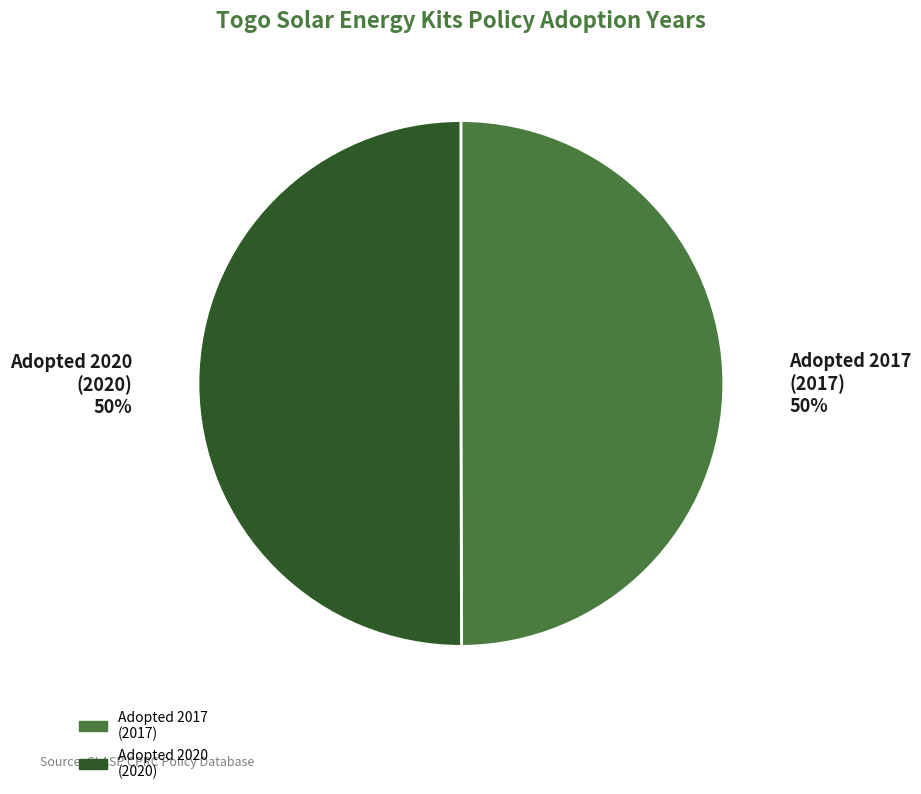

What is the ratio of the value at Adopted 2017 (2017) to the value at Adopted 2020 (2020)?

1.0